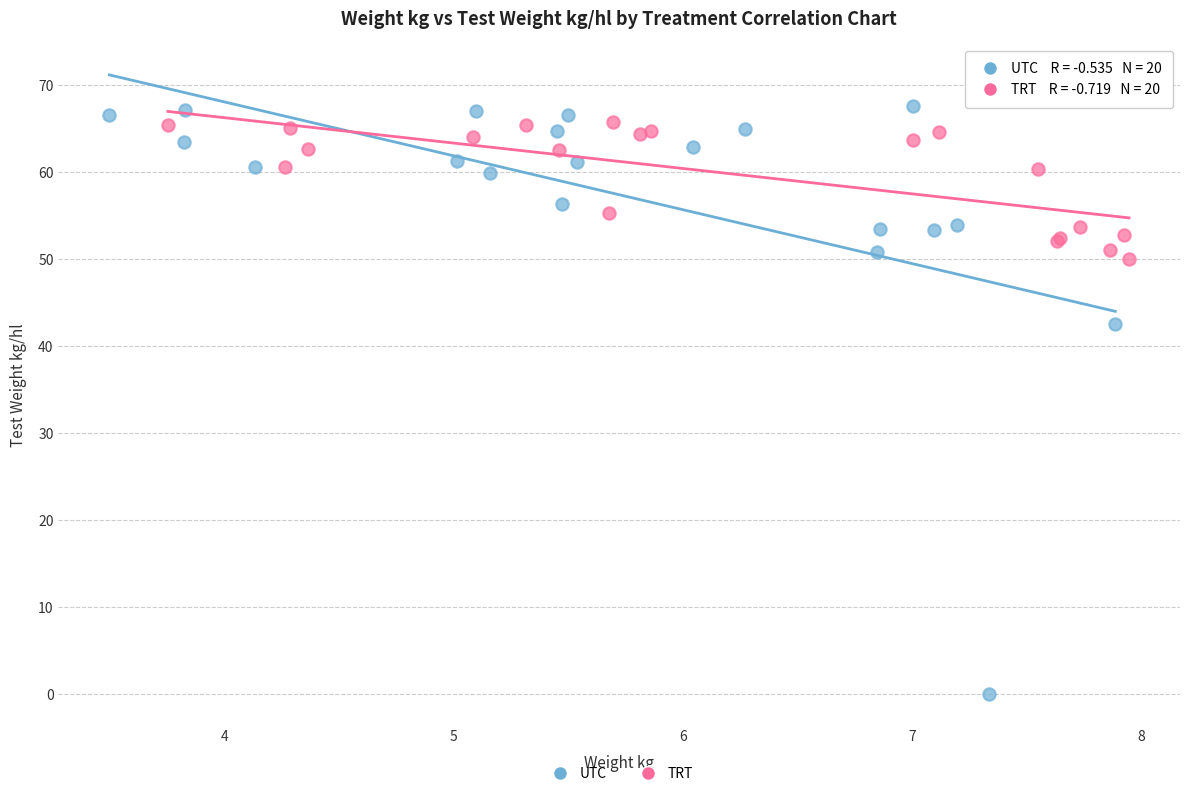

Which series has the widest spread of Y values?

UTC